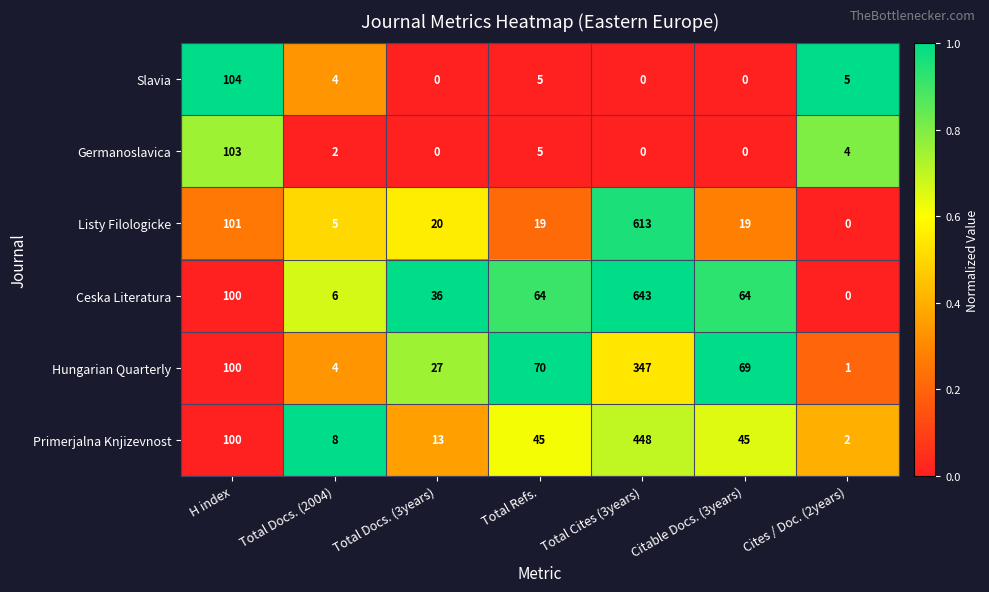

List the series in order of their peak value, highest first.

Ceska Literatura, Listy Filologicke, Primerjalna Knjizevnost, Hungarian Quarterly, Slavia, Germanoslavica